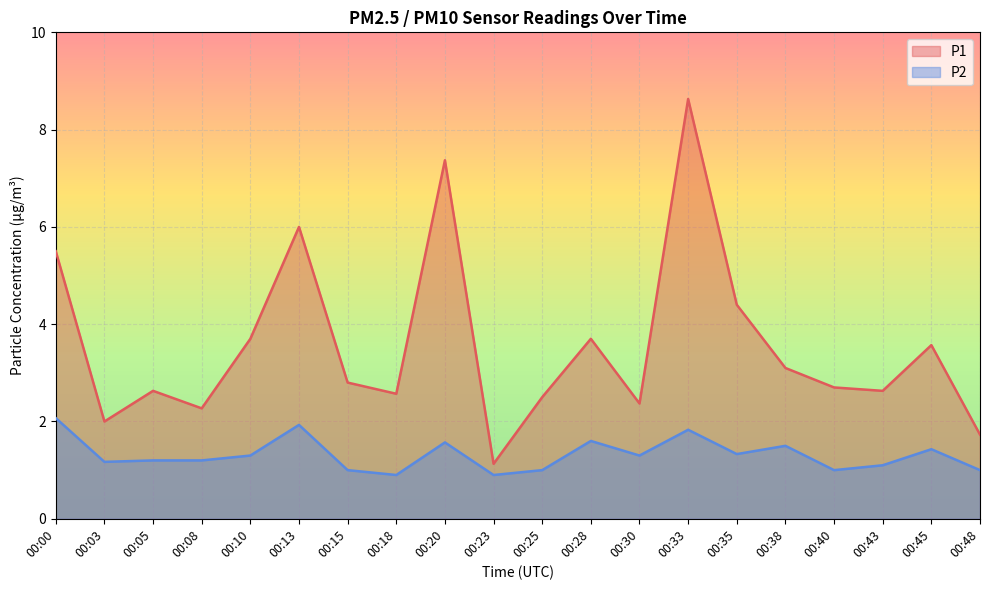

Between 00:03 and 00:43, which series saw the biggest shift?

P1